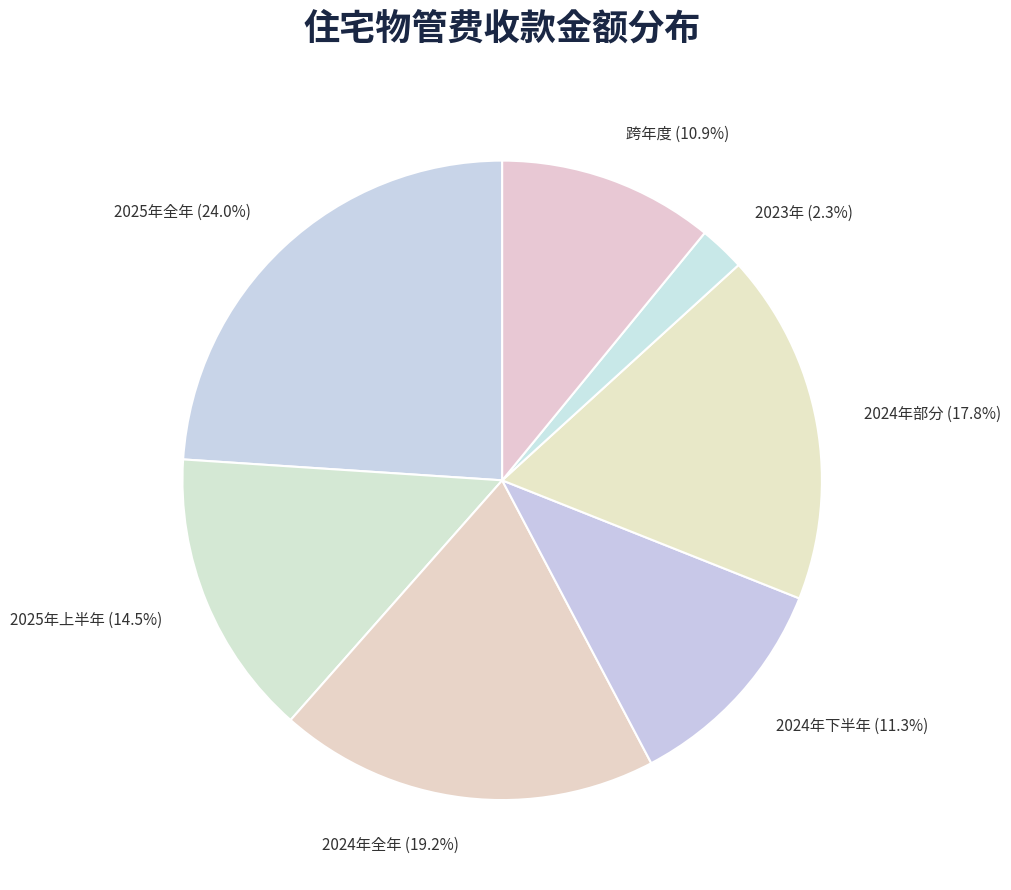

Which slice is the largest?

2025年全年